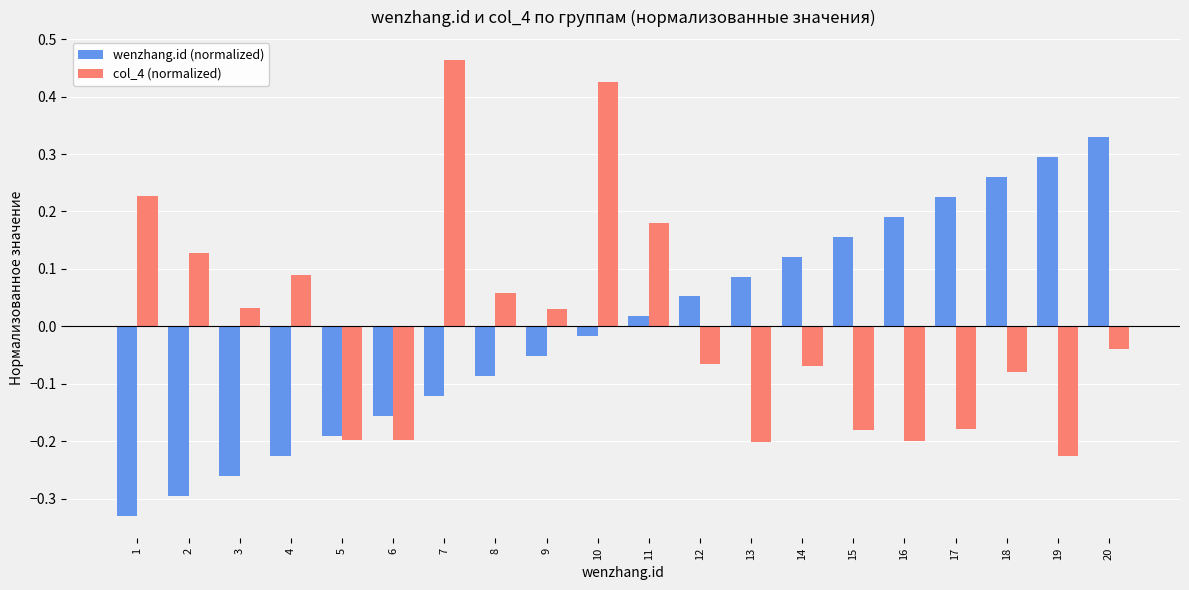

How many data points in wenzhang.id (normalized) are less than 0?

10